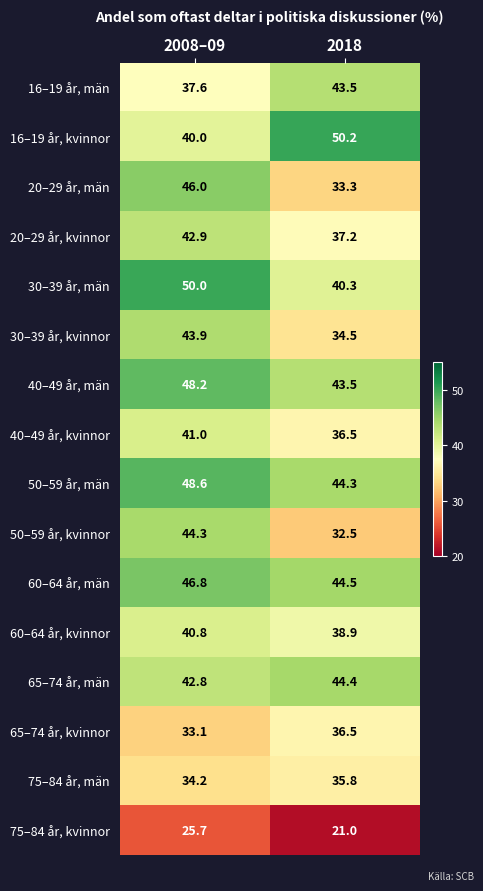

What is the spread (max minus min) of values at 2008–09?

24.3